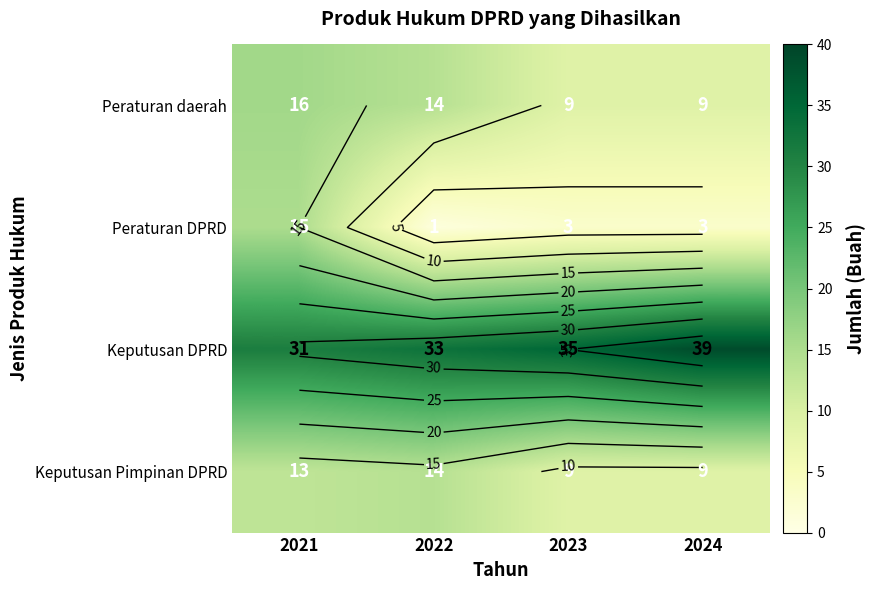

How many data points in Keputusan DPRD are less than 35?

2